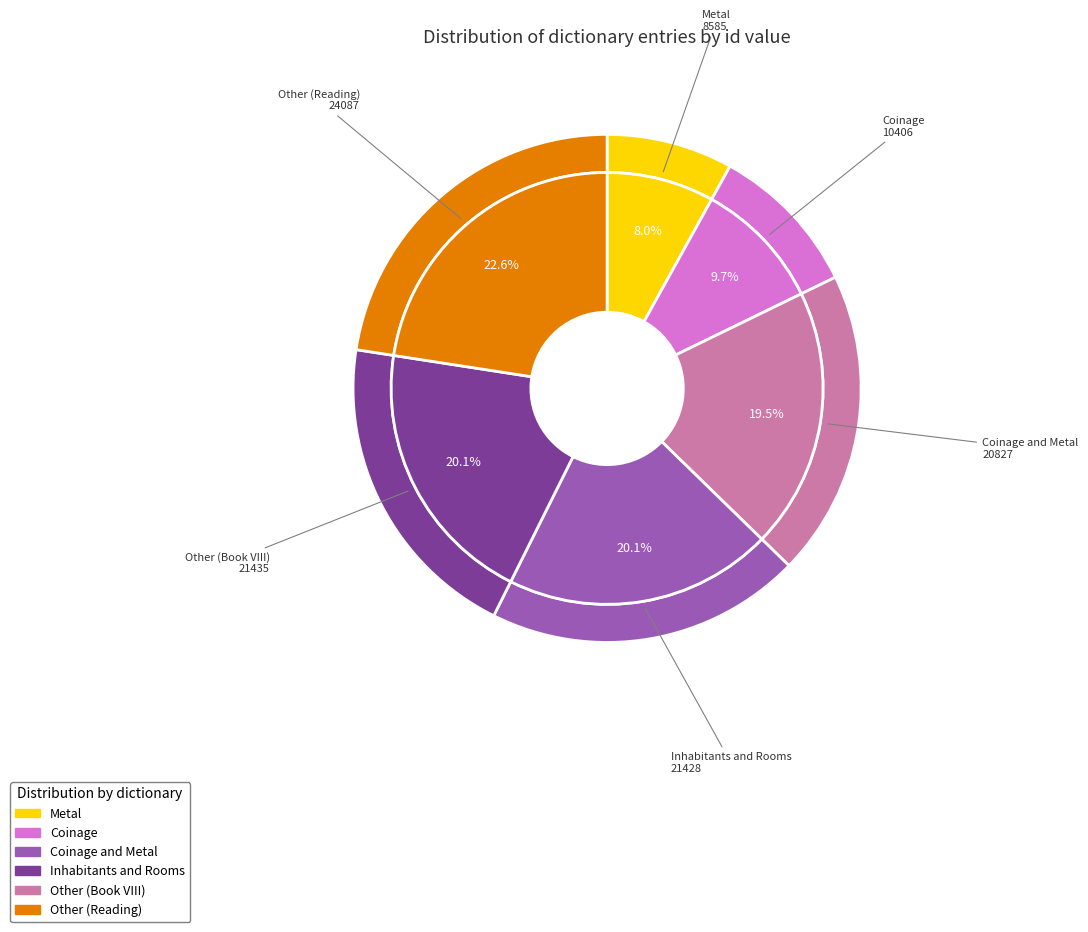

Is Metal the majority of the pie?

No